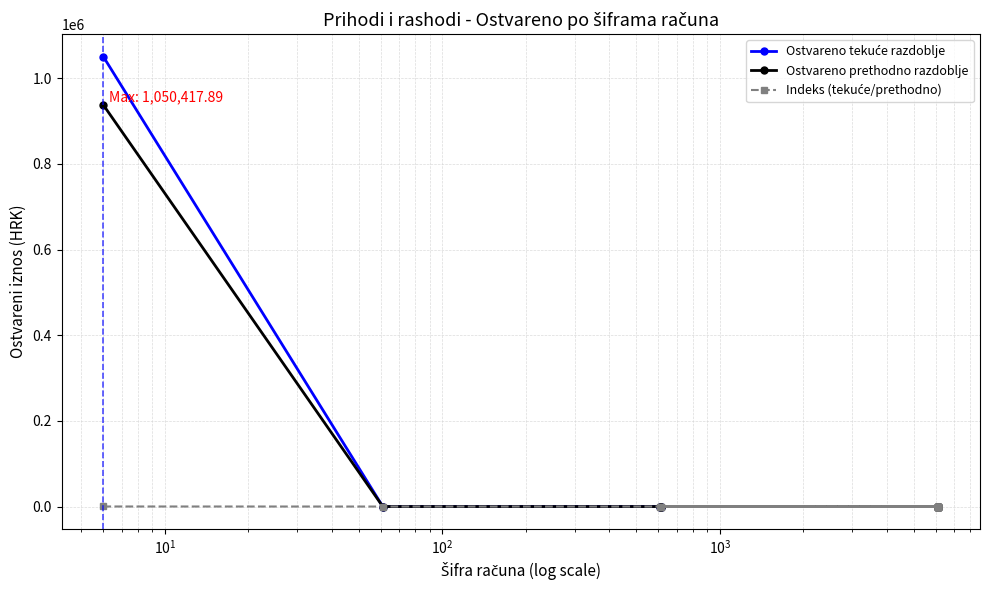

Does the chart display data point markers on the line(s)?

Yes